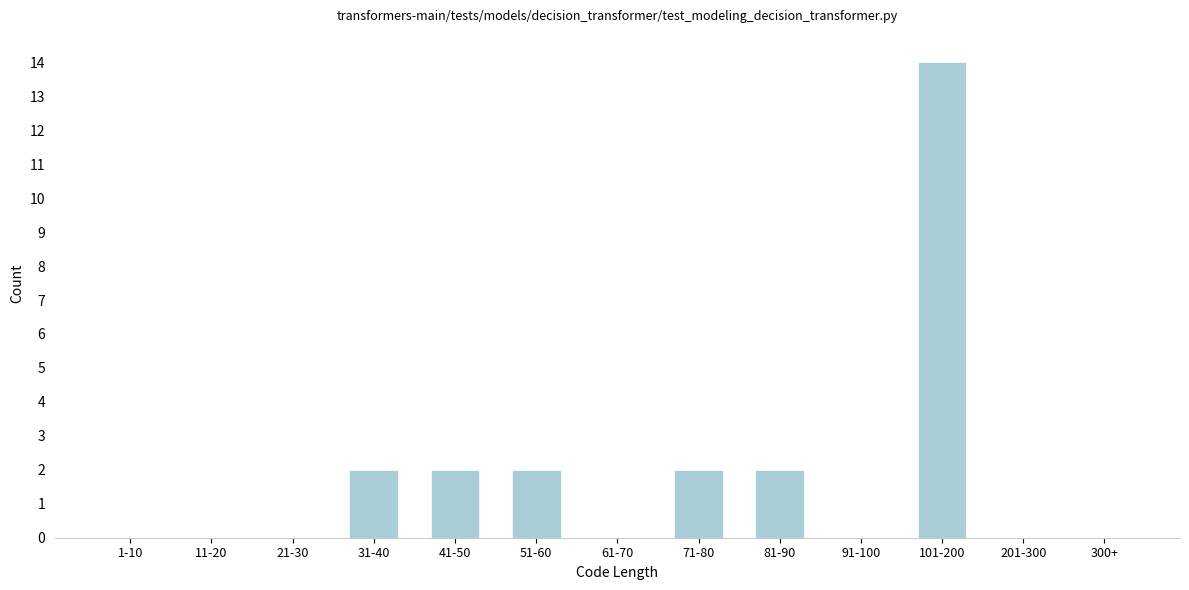

Reading left to right, what are all the values shown in this chart?

1-10=0	11-20=0	21-30=0	31-40=2	41-50=2	51-60=2	61-70=0	71-80=2	81-90=2	91-100=0	101-200=14	201-300=0	300+=0